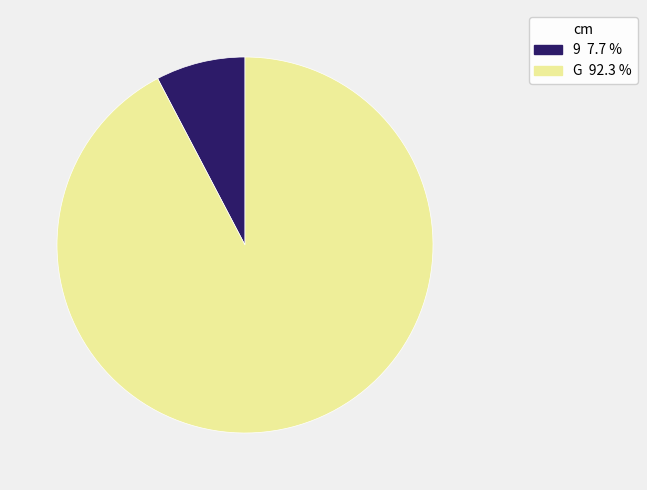

Rank the categories by value from lowest to highest.

9, G